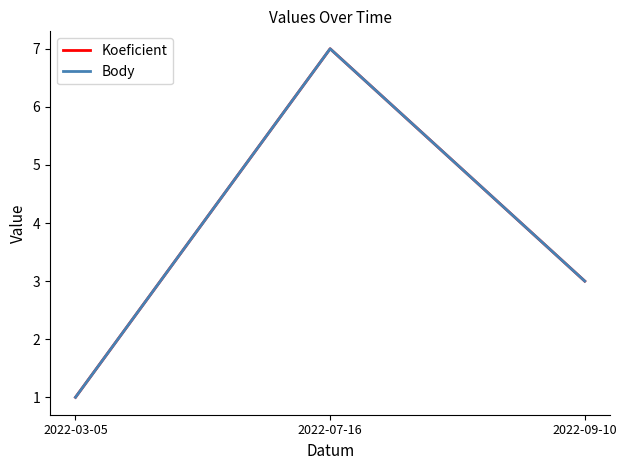

Which series has the widest spread of values?

Koeficient